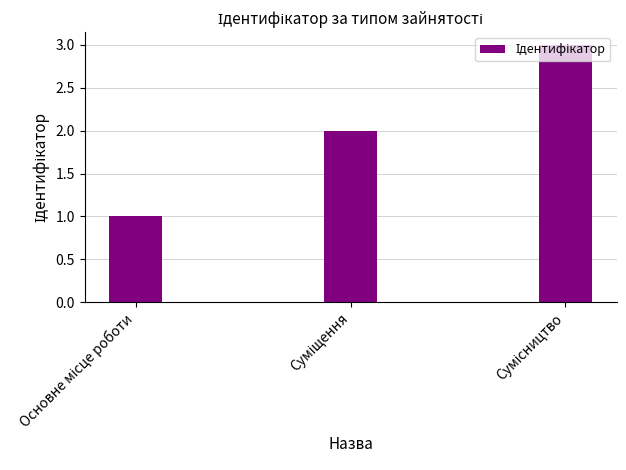

What is the greatest value displayed?

3